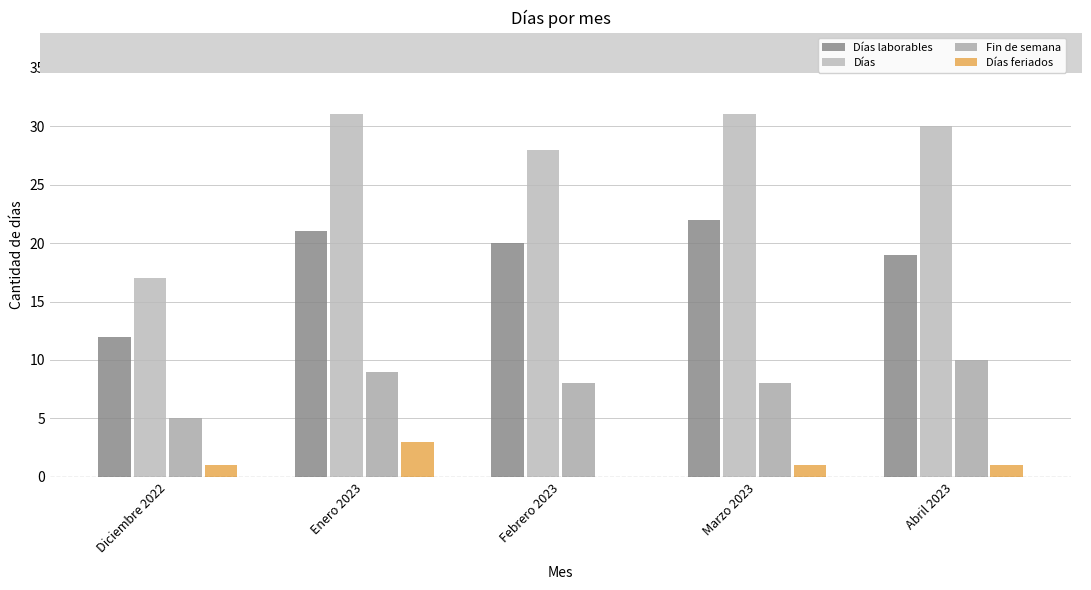

How many positive values does the Días feriados series have?

4